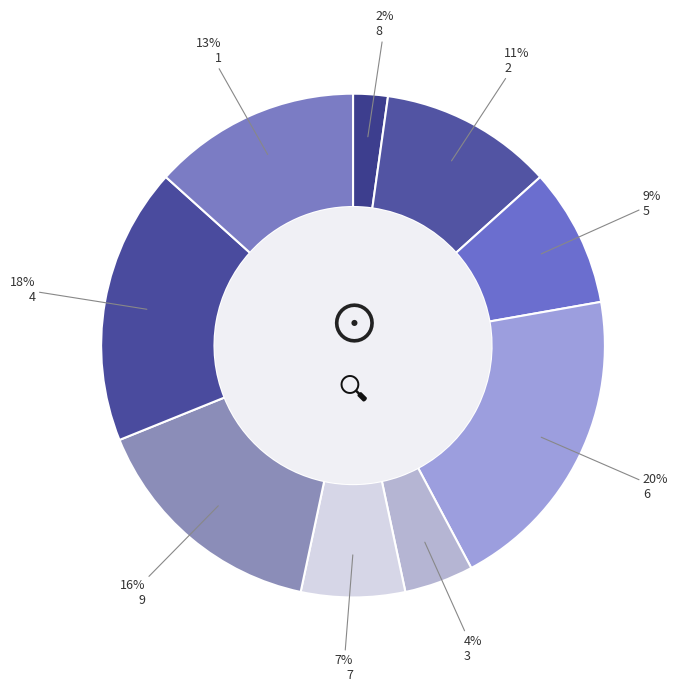

Rank the categories by value from lowest to highest.

8, 3, 7, 5, 2, 1, 9, 4, 6